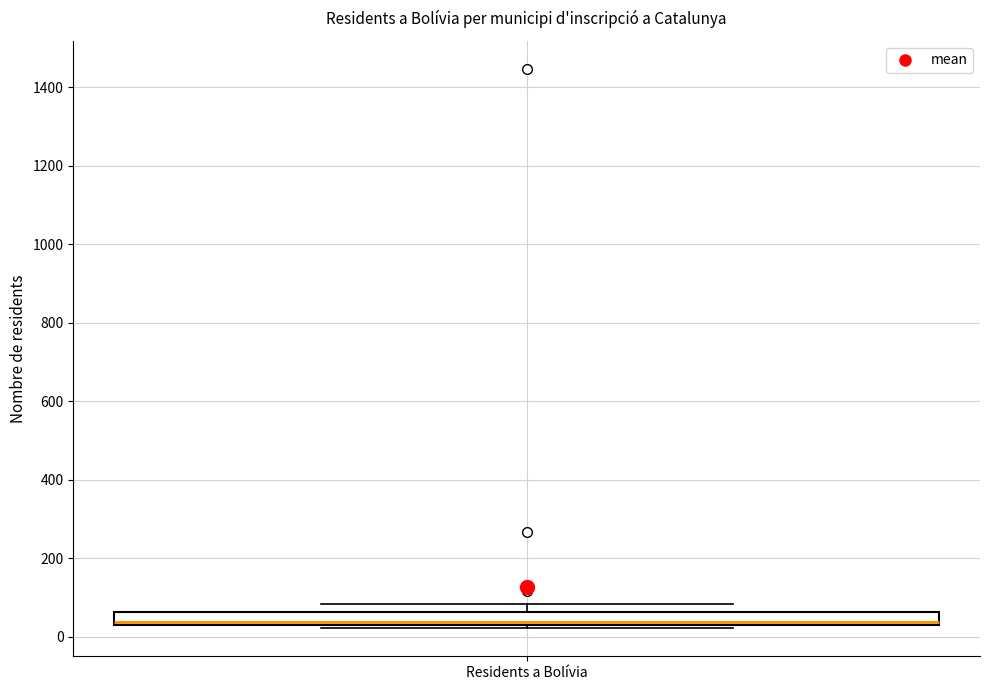

Where is the upper edge of the box for Residents a Bolívia on the y-axis? The values are not printed on the chart, so give them approximately, as read against the axis.

60